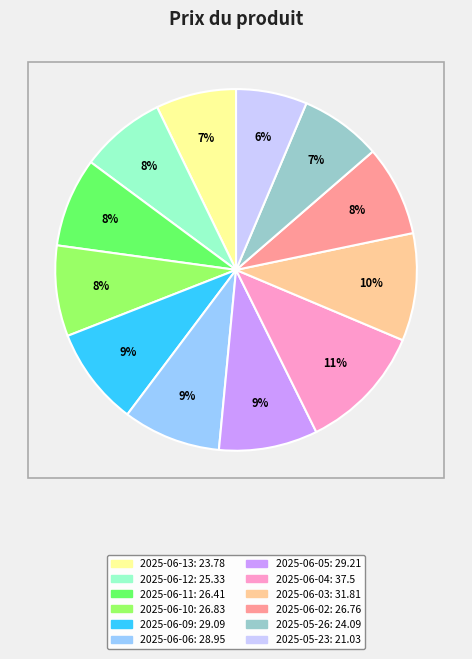

The 2025-06-10 slice represents 8% of the pie. True or false?

True